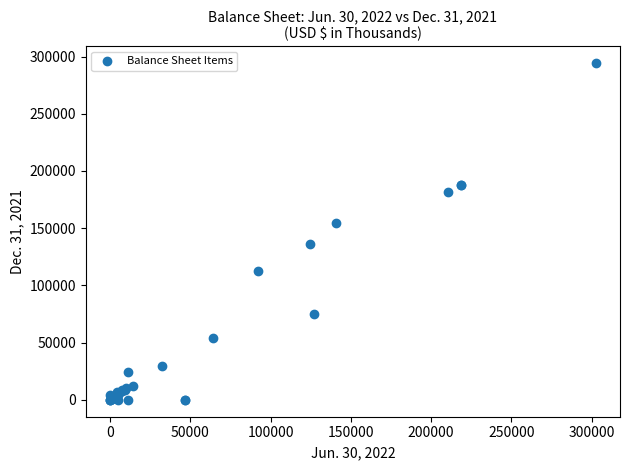

What Y value in the scatter plot is closest to 147099?

154447